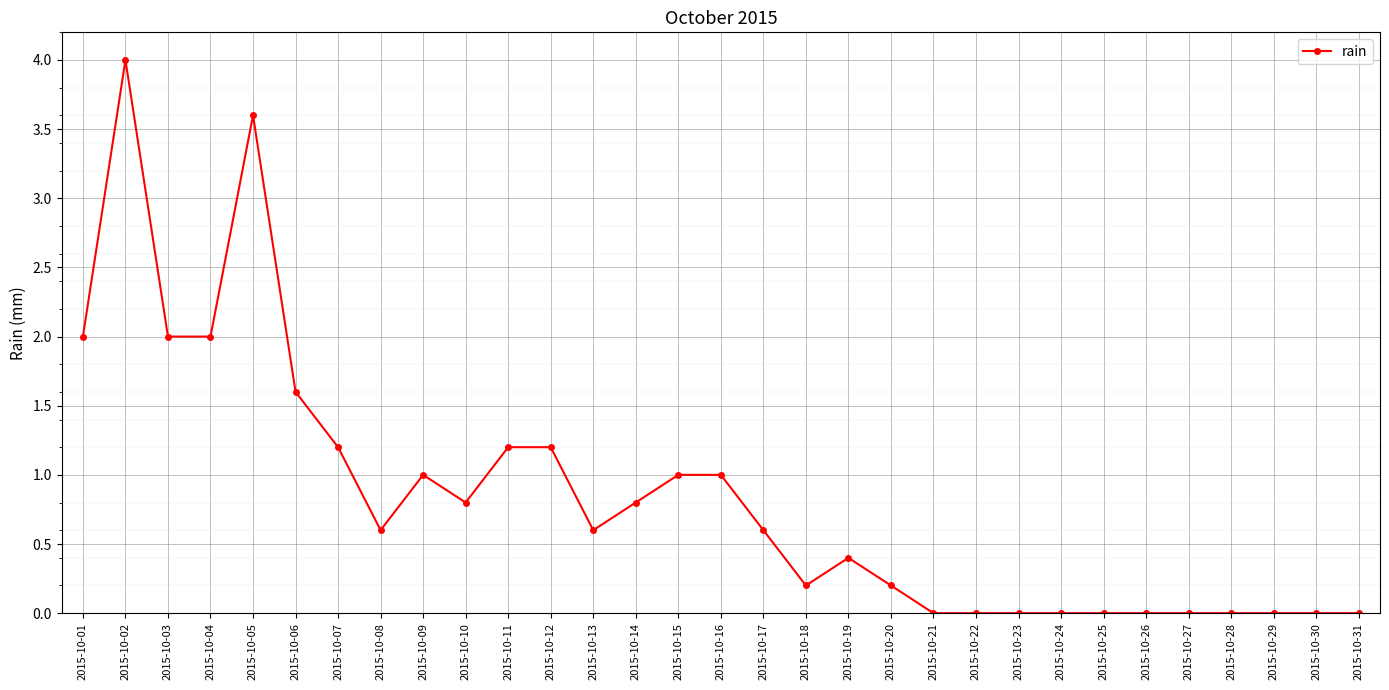

Read the value at 2015-10-18.

0.2